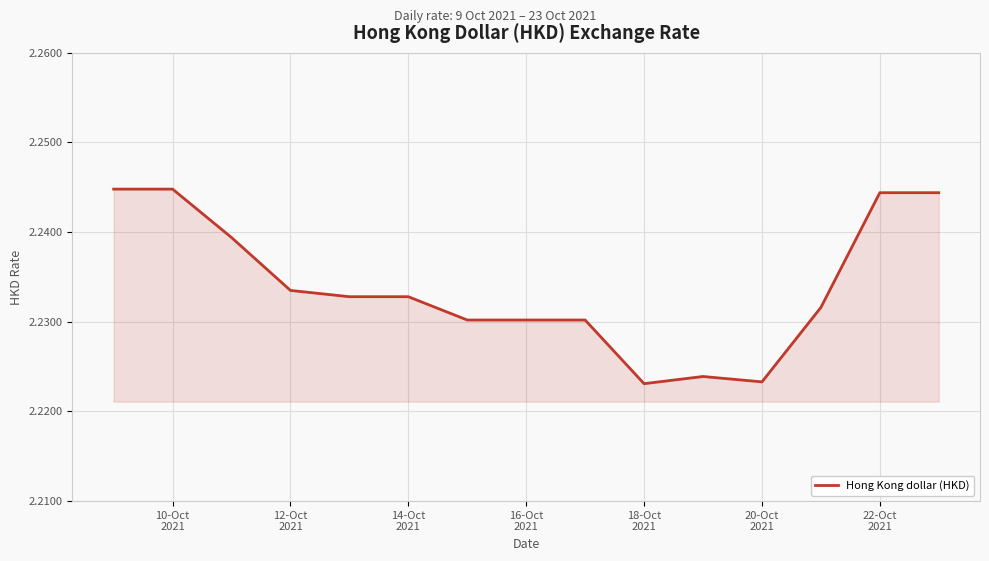

True or false: the data has more than 0 interior local peaks.

True